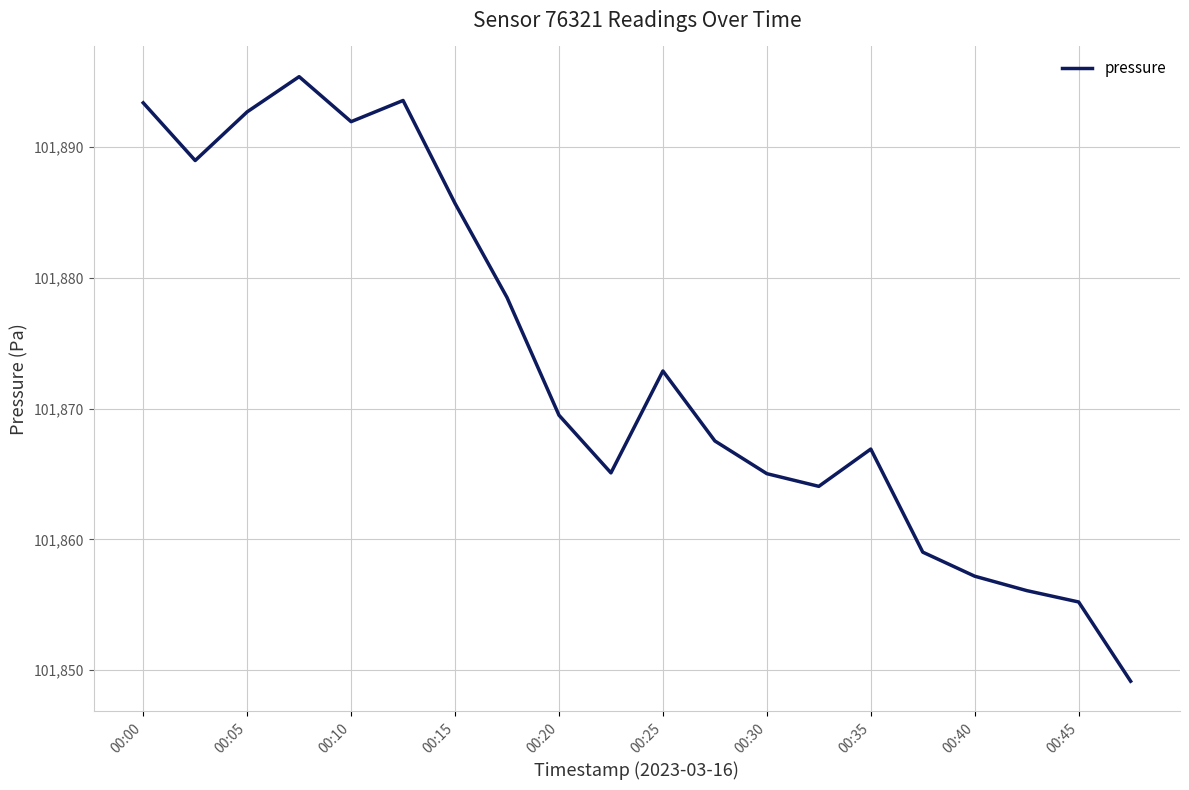

What is the maximum value shown in the chart?

101895.4